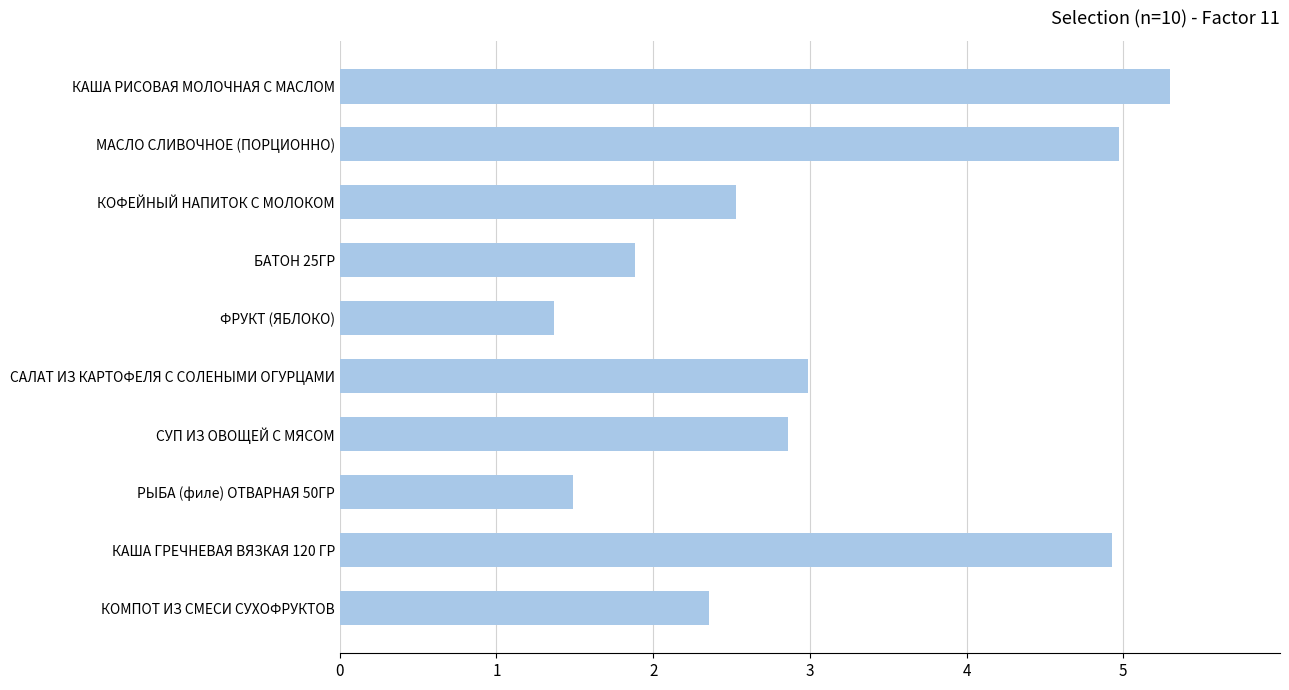

Which has a higher value, КАША РИСОВАЯ МОЛОЧНАЯ С МАСЛОМ or КОФЕЙНЫЙ НАПИТОК С МОЛОКОМ?

КАША РИСОВАЯ МОЛОЧНАЯ С МАСЛОМ